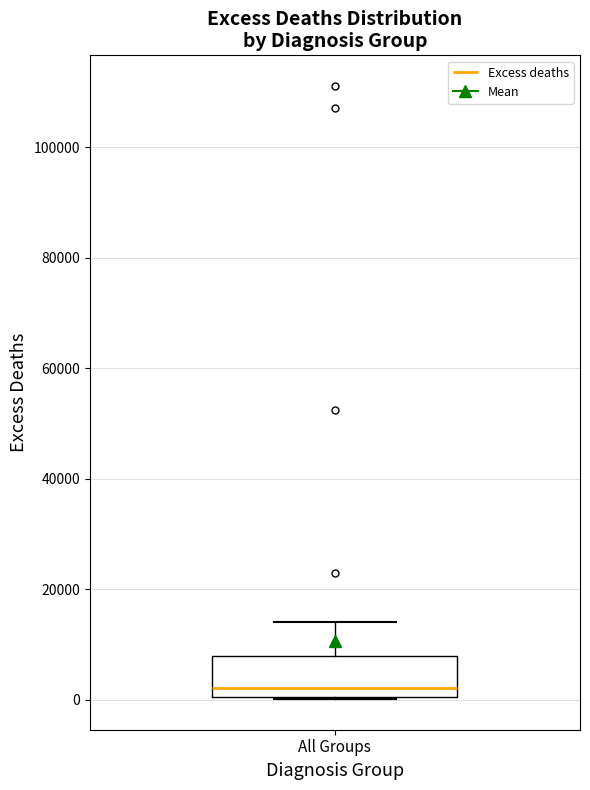

Transcribe this box plot: give where the median line is, the range the box spans, and where the two whiskers end, as read against the y-axis. The values are not printed on the chart, so give them approximately, as read against the axis.

median 2000, box 0 to 8000, whiskers 0 to 14000